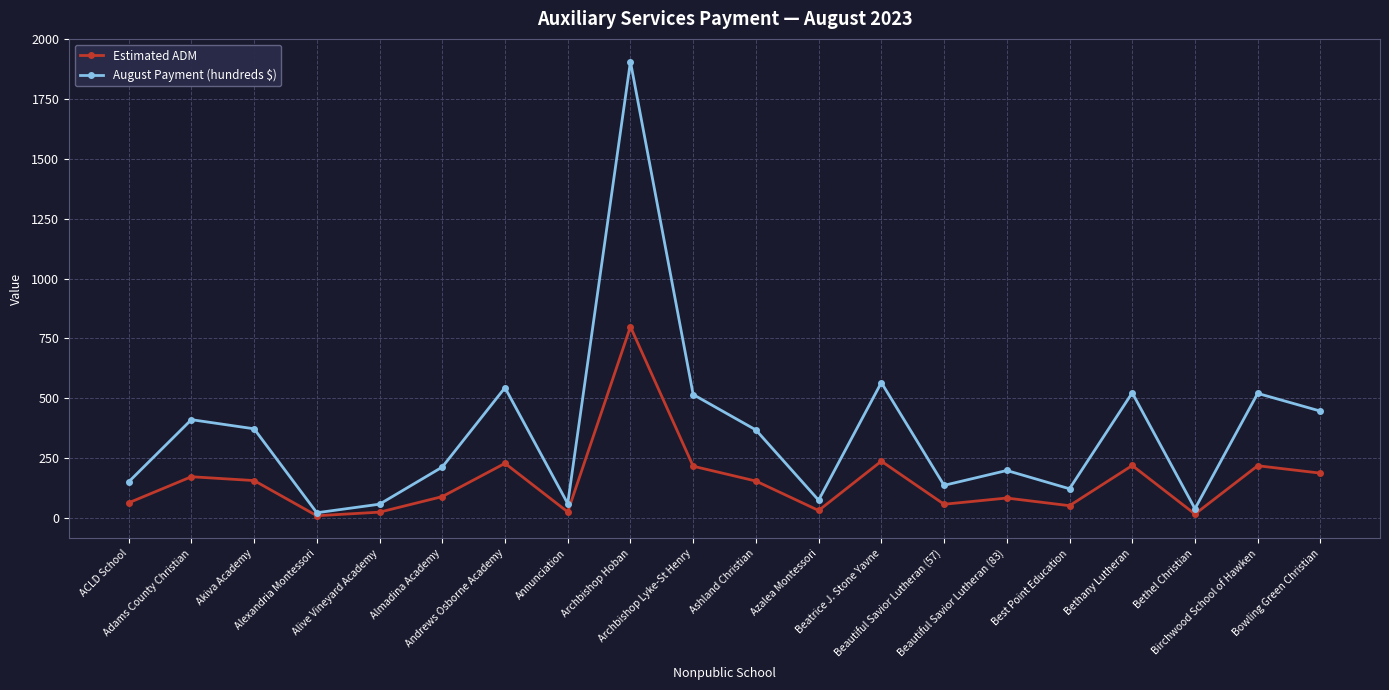

What is the sum of the August Payment (hundreds $) values at Archbishop Hoban and Andrews Osborne Academy?

2451.2